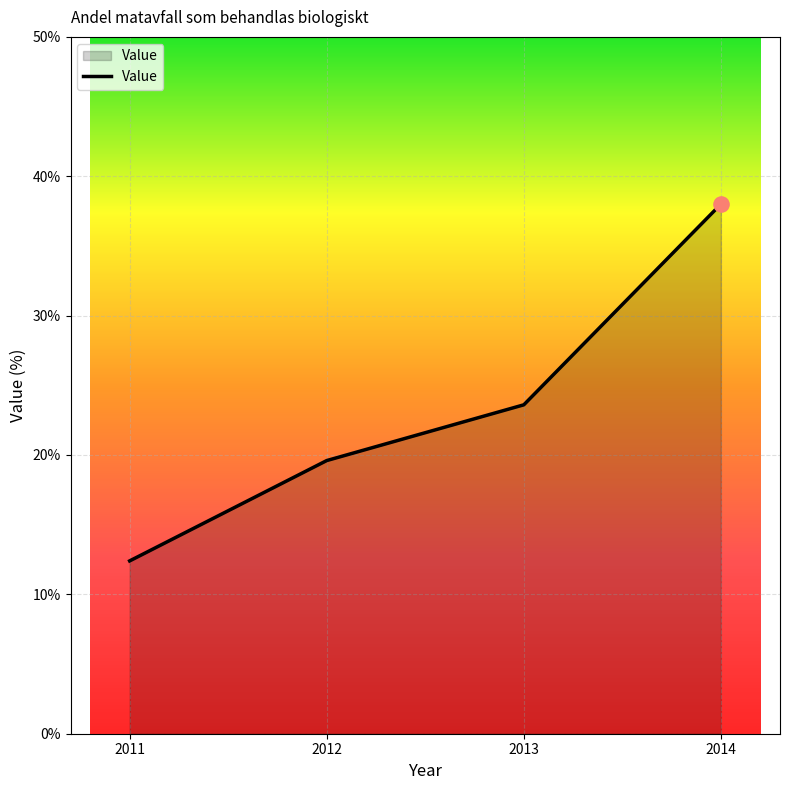

Approximately how many times larger is the value at 2013 compared to 2012?

1.2